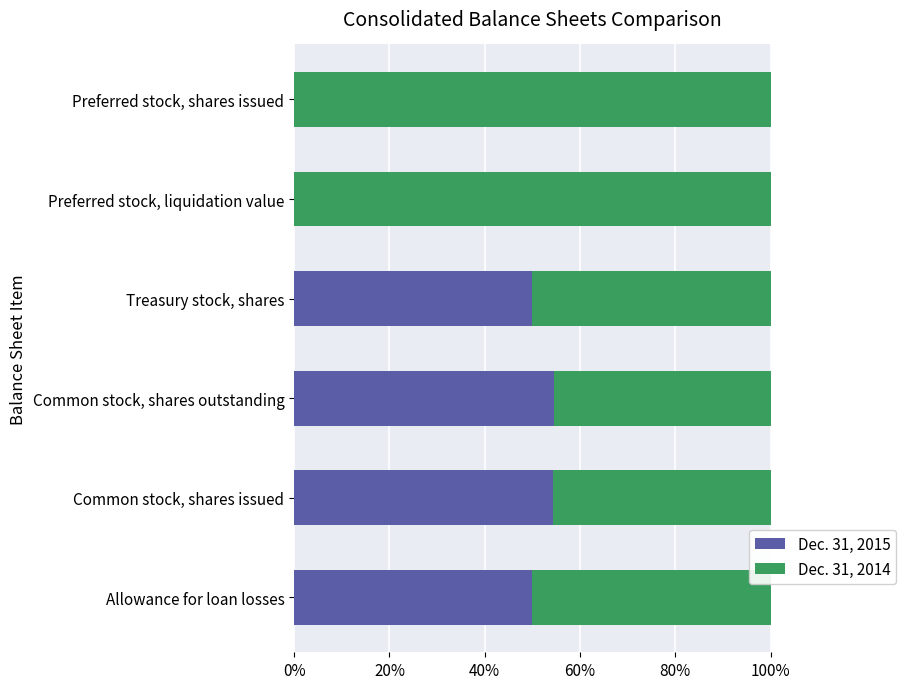

True or false: Dec. 31, 2015 has a value of 29.9 at Allowance for loan losses.

False